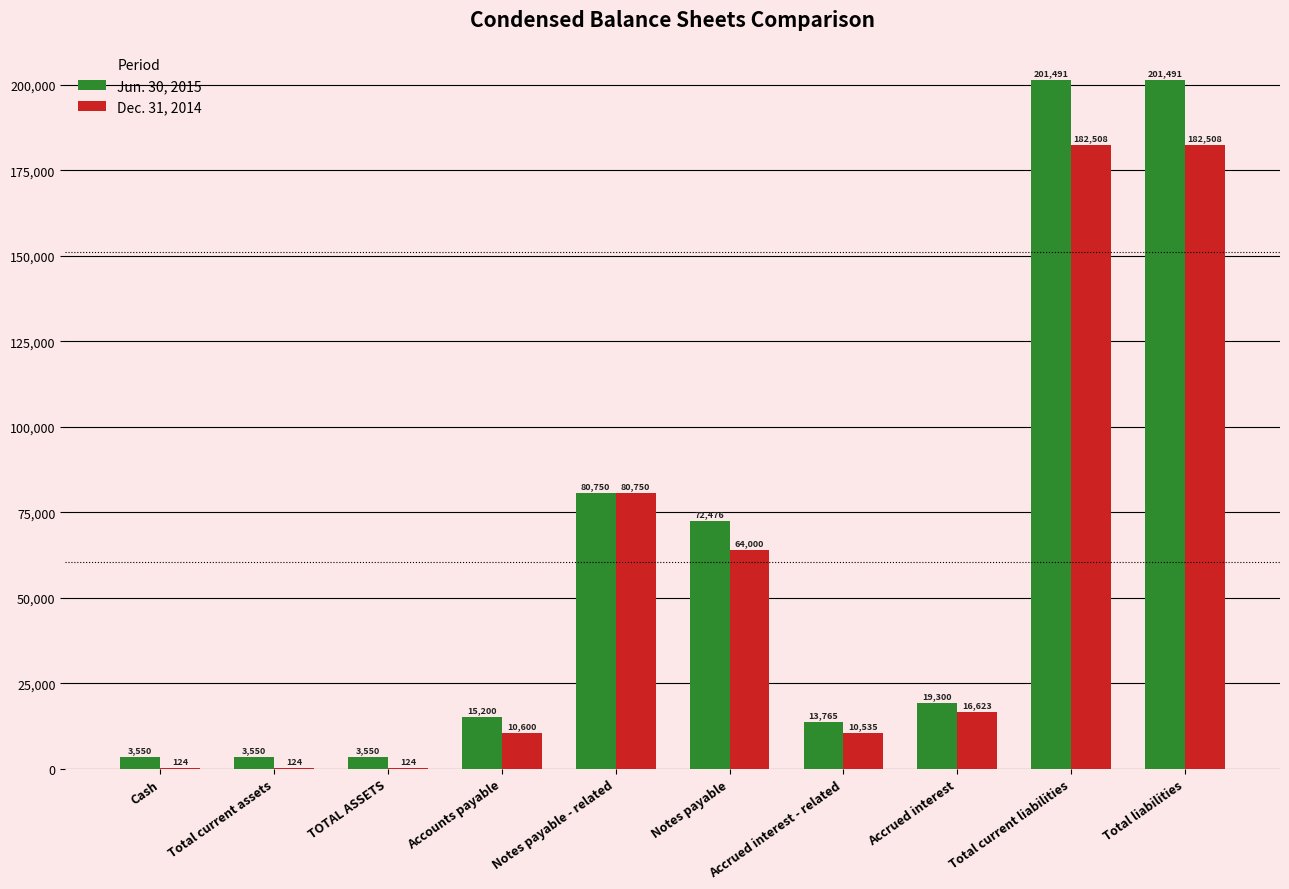

Which series has the largest total across all categories?

Jun. 30, 2015